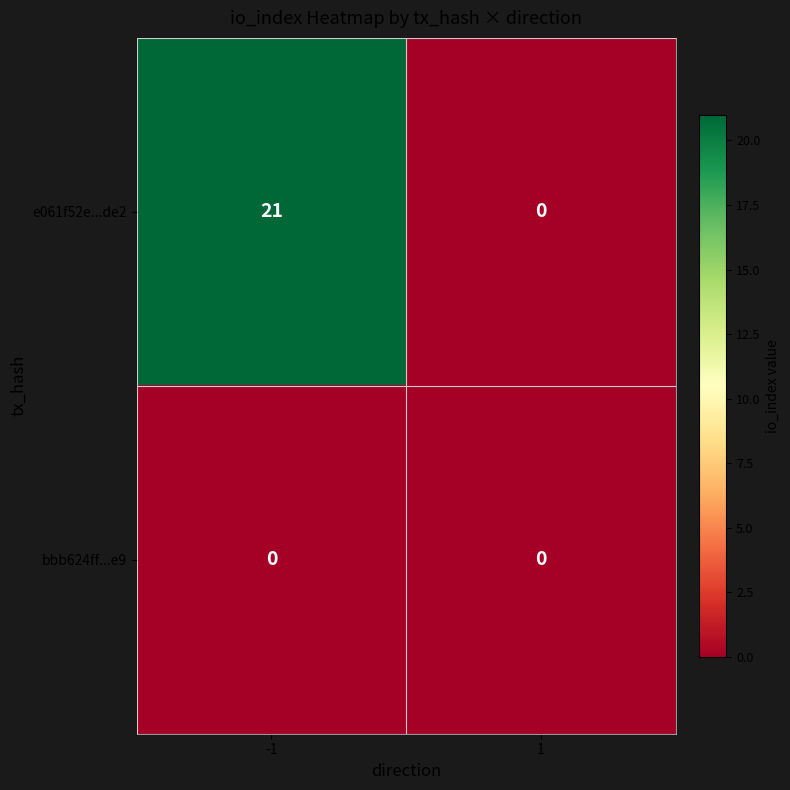

Which series has the largest total across all categories?

e061f52e...de2